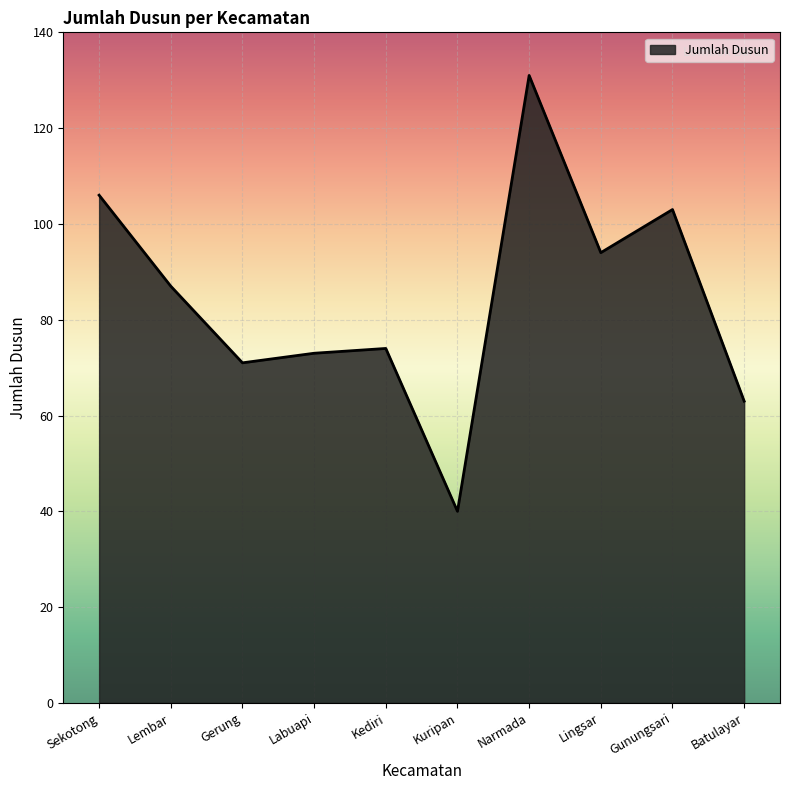

What is the sum of all values?

842